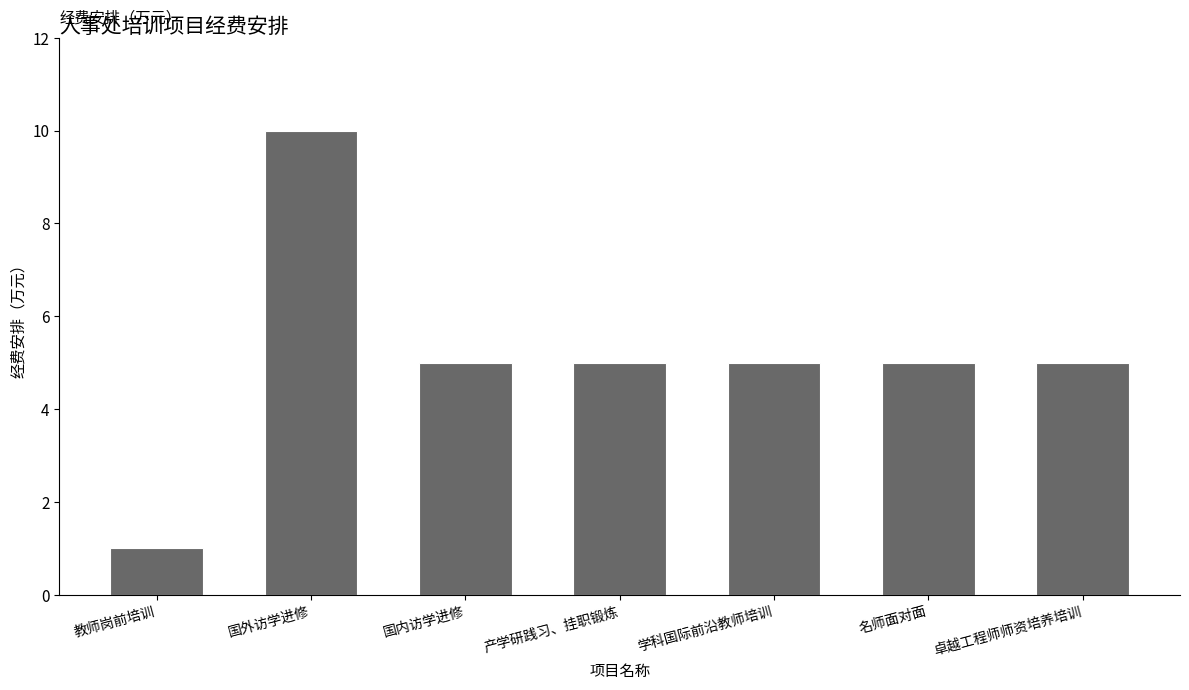

Is it true that the value at 卓越工程师师资培养培训 is 7?

False